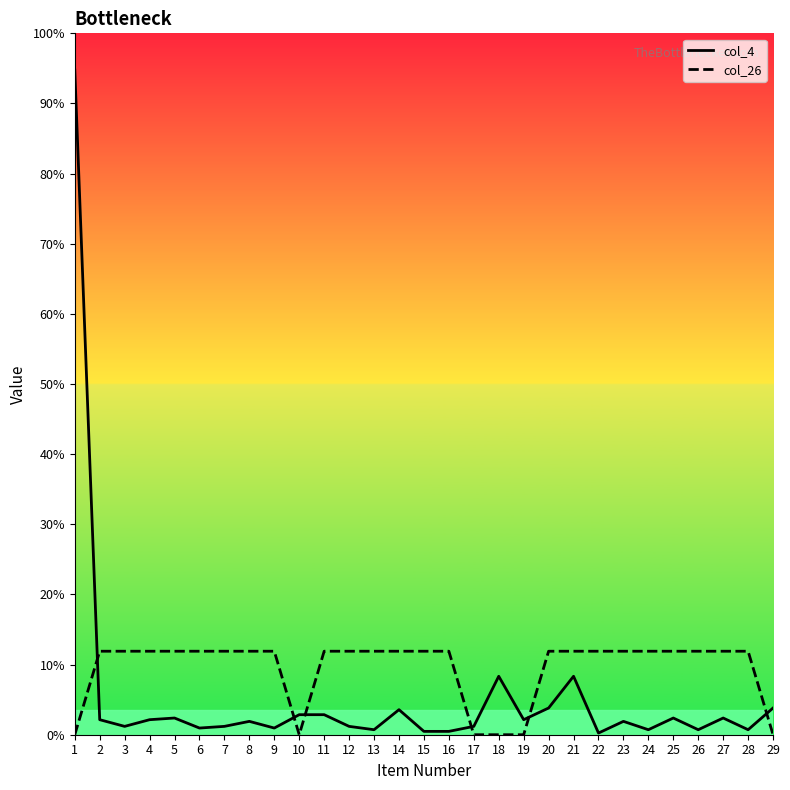

Reading right to left, what are all the values shown in this chart?

col_4: 29=16	28=3	27=10	26=3	25=10	24=3	23=8	22=1	21=35	20=16	19=9	18=35	17=5	16=2	15=2	14=15	13=3	12=5	11=12	10=12	9=4	8=8	7=5	6=4	5=10	4=9	3=5	2=9	1=398
col_26: 29=0	28=50	27=50	26=50	25=50	24=50	23=50	22=50	21=50	20=50	19=0	18=0	17=0	16=50	15=50	14=50	13=50	12=50	11=50	10=0	9=50	8=50	7=50	6=50	5=50	4=50	3=50	2=50	1=0